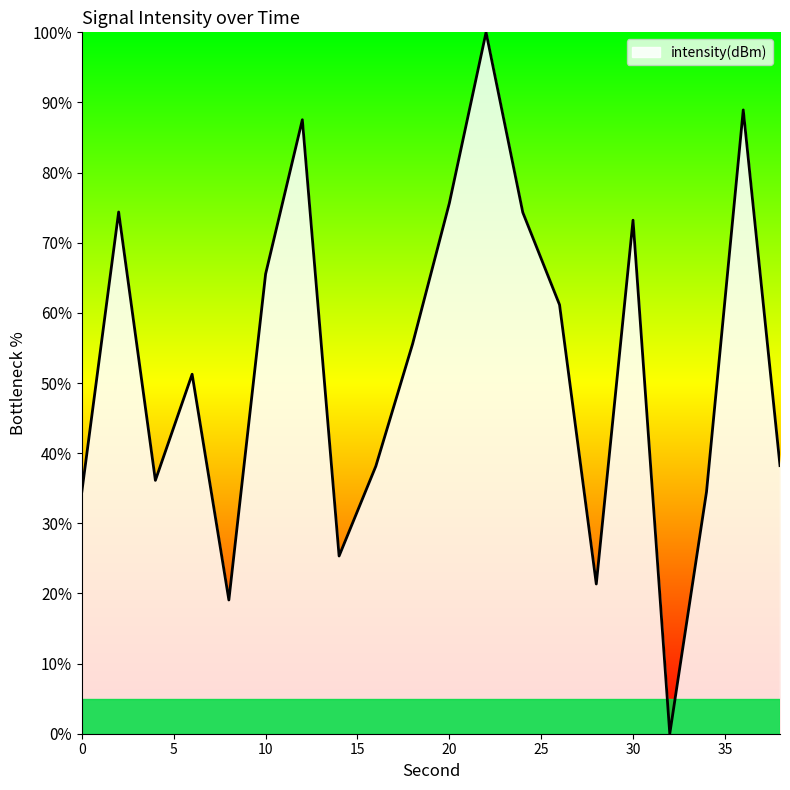

What is the difference between the maximum and minimum values?

100.0